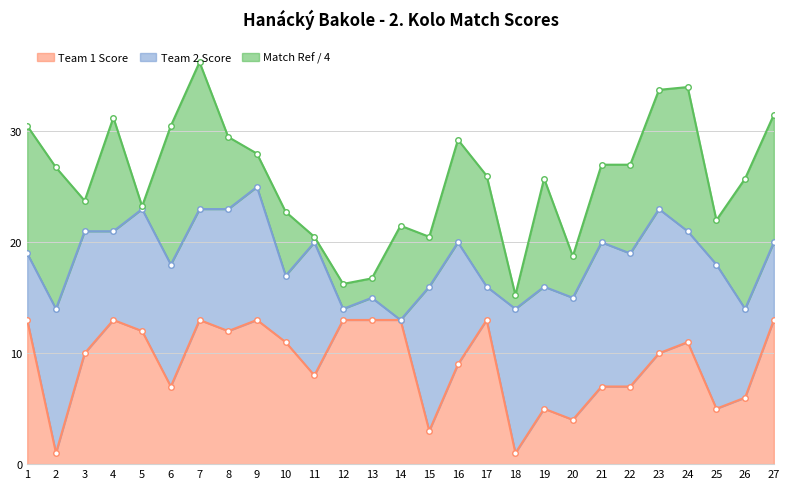

True or false: Team 1 Score has a value of 11 at 24.

True